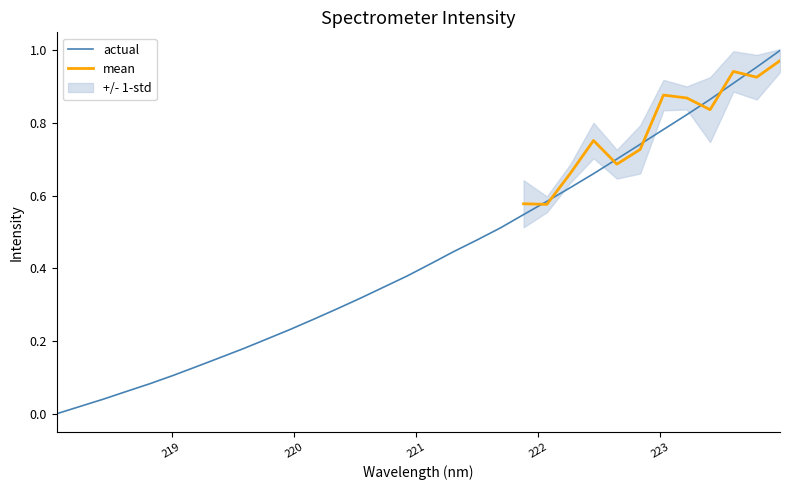

True or false: there are more than 0 points higher than both neighbors.

False